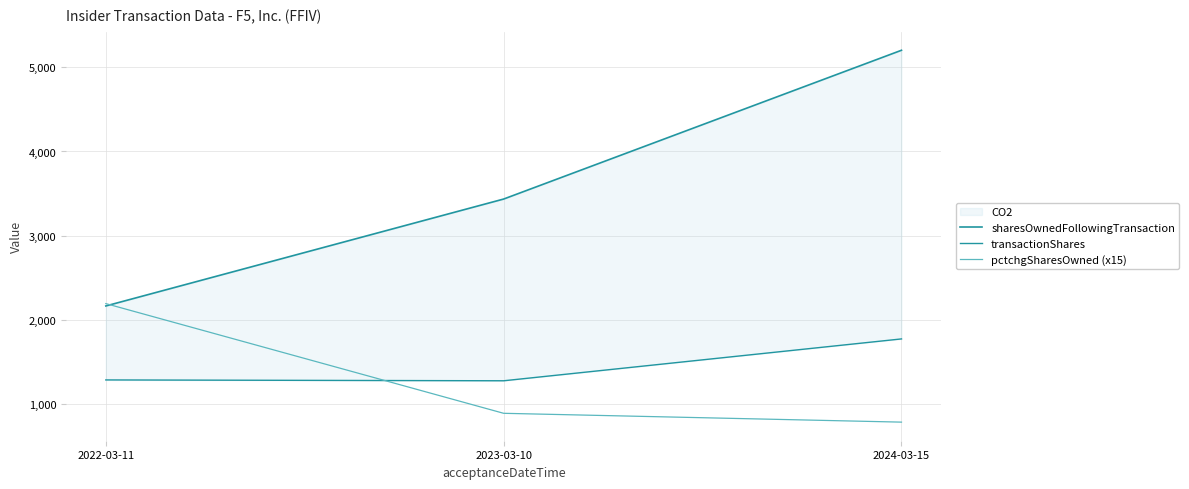

How many distinct data groups are displayed?

3